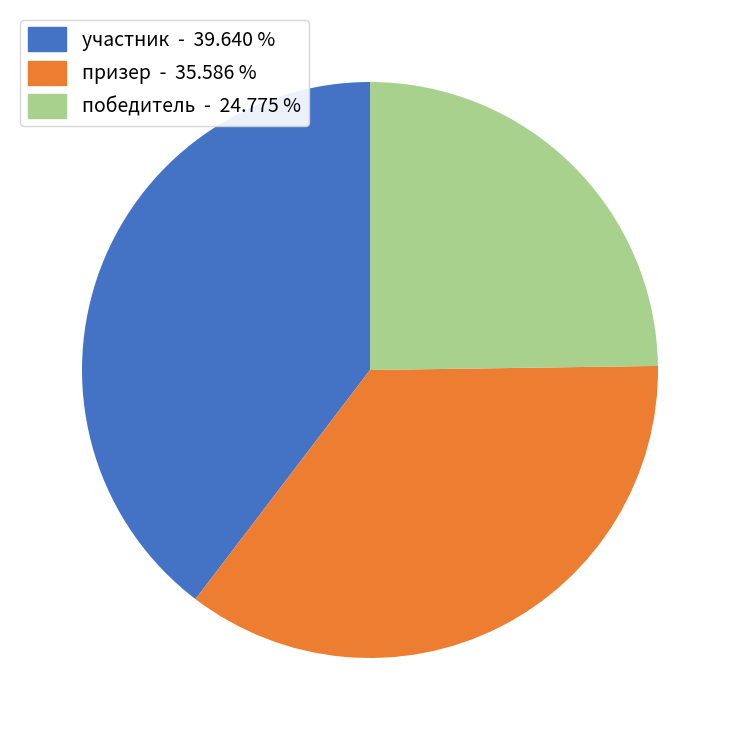

Which category has the biggest portion of the pie?

участник